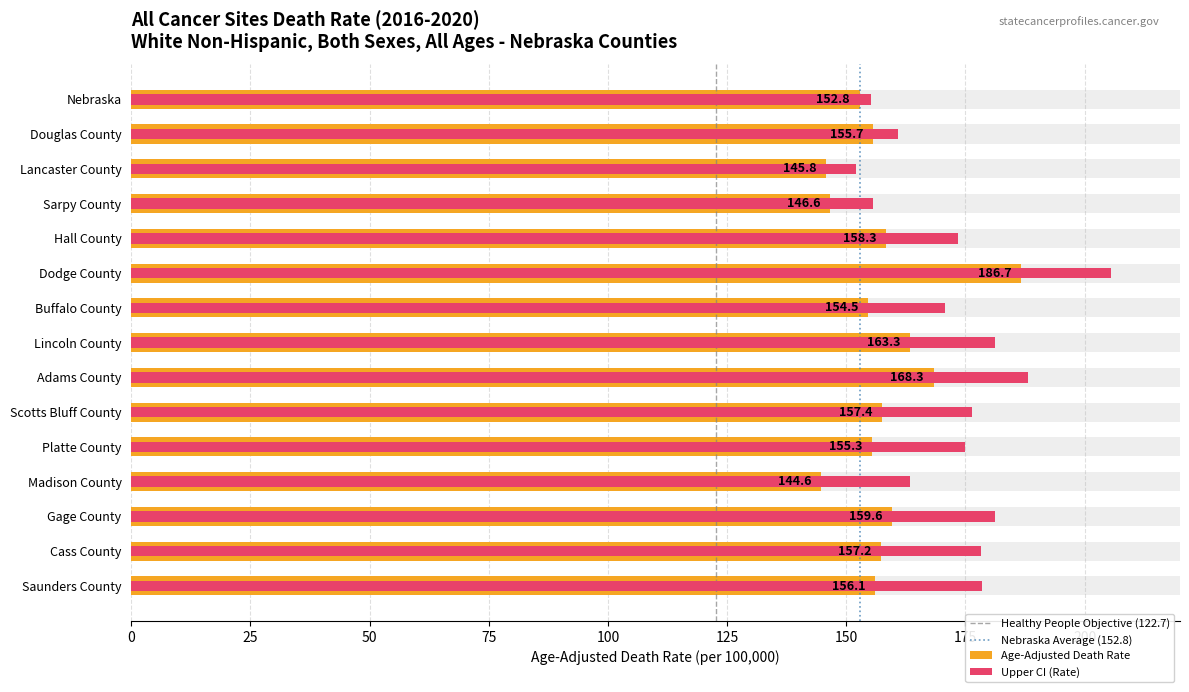

True or false: the data shows 47.3 at Platte County.

False